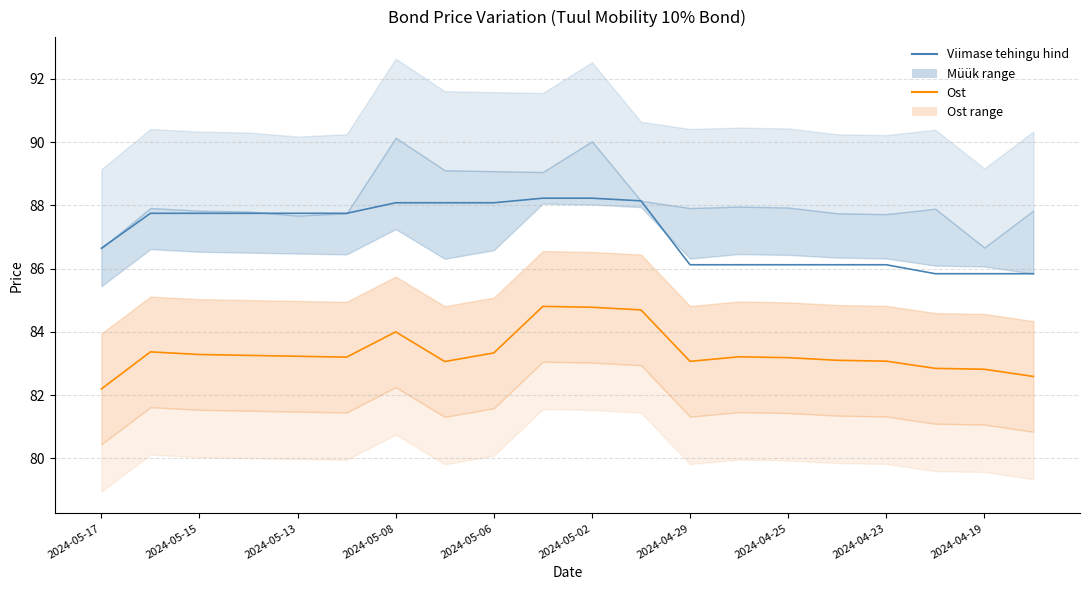

The Ost series shows 82.6 at 19. True or false?

True